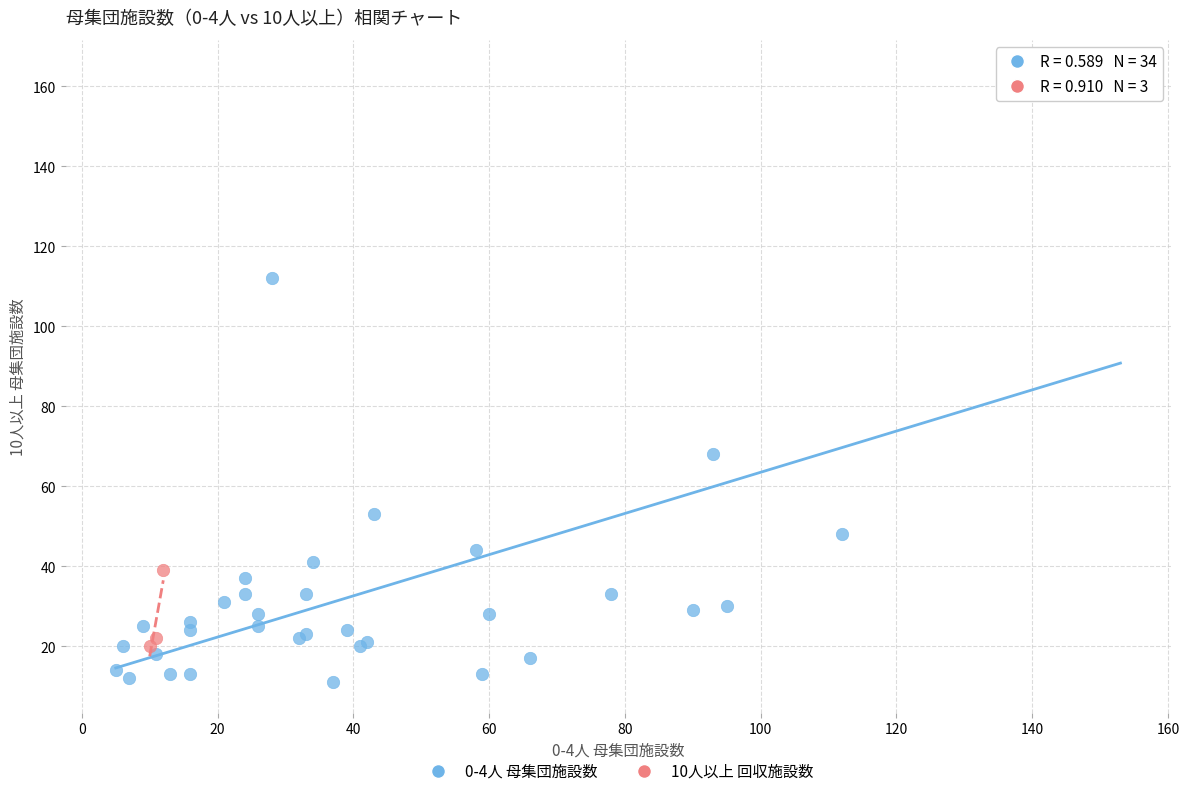

Which series reaches the maximum Y coordinate?

0-4人 母集団施設数